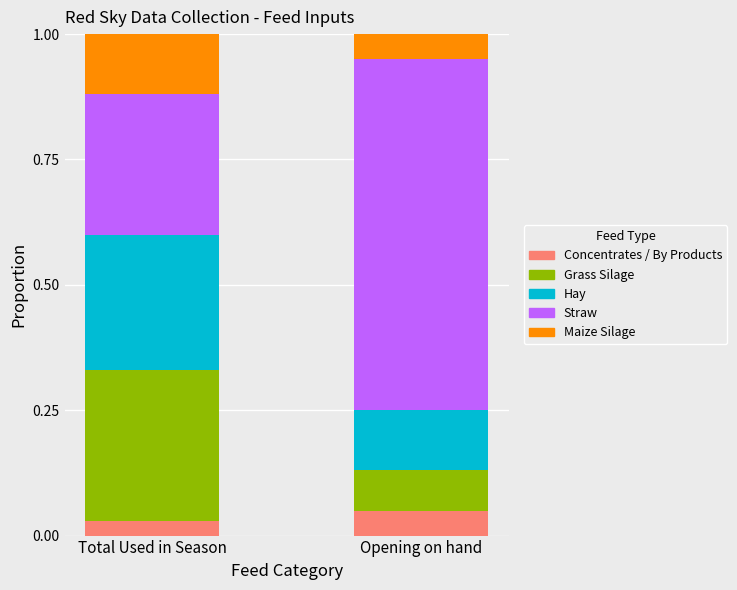

What is the total value across all series at Opening on hand?

1.0